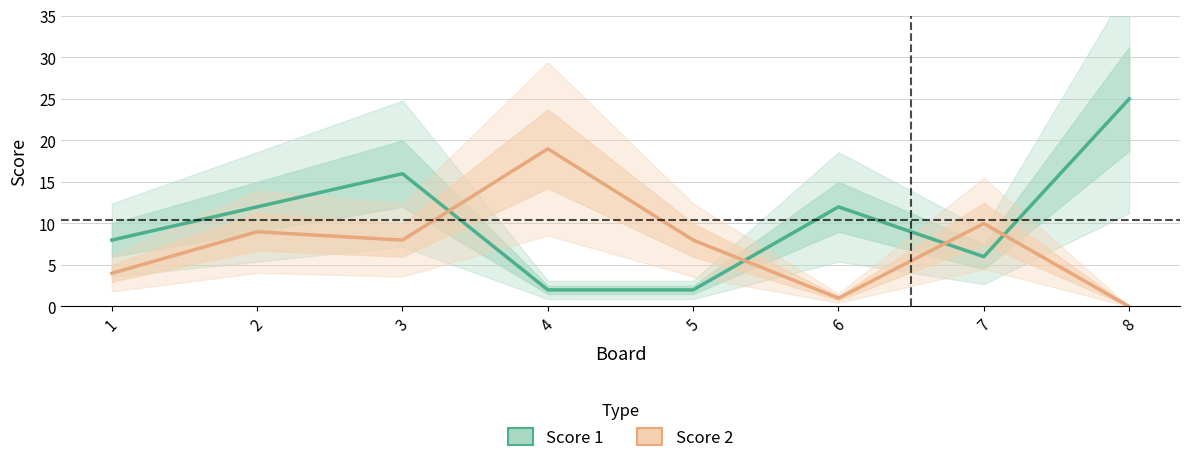

Is the value of Score 1 at 2 greater than the value of Score 2 at 3?

Yes